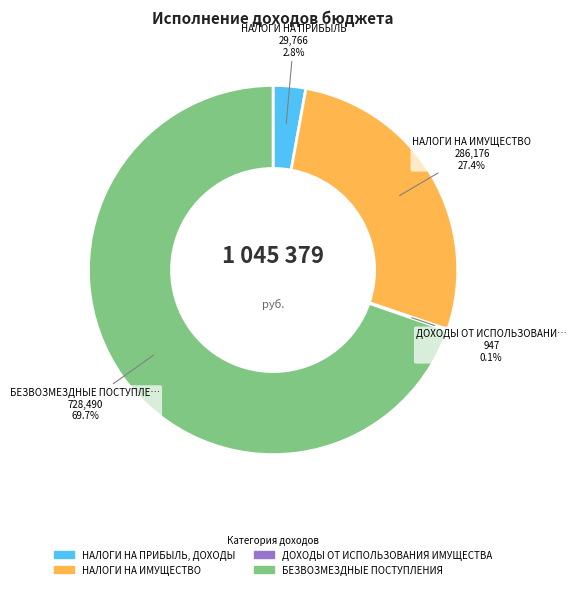

To the nearest percent, what percentage of the pie is НАЛОГИ НА ИМУЩЕСТВО?

27%